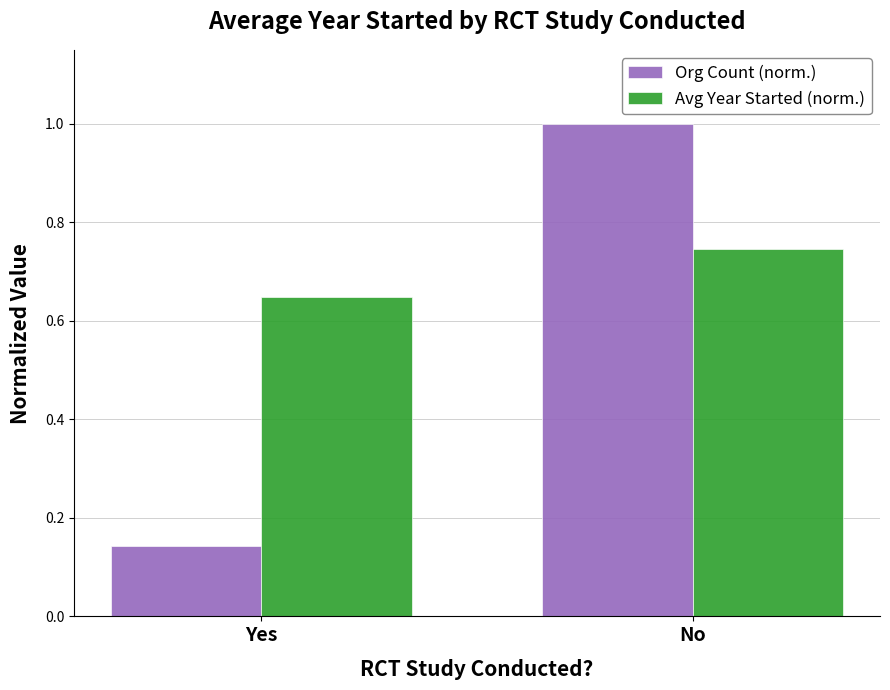

Which series changed the most between Yes and No?

Org Count (norm.)